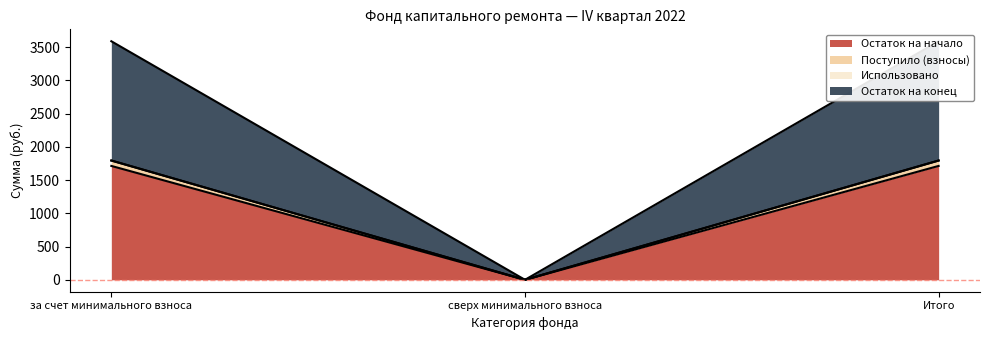

What is the label of the 3rd point from the left?

Итого